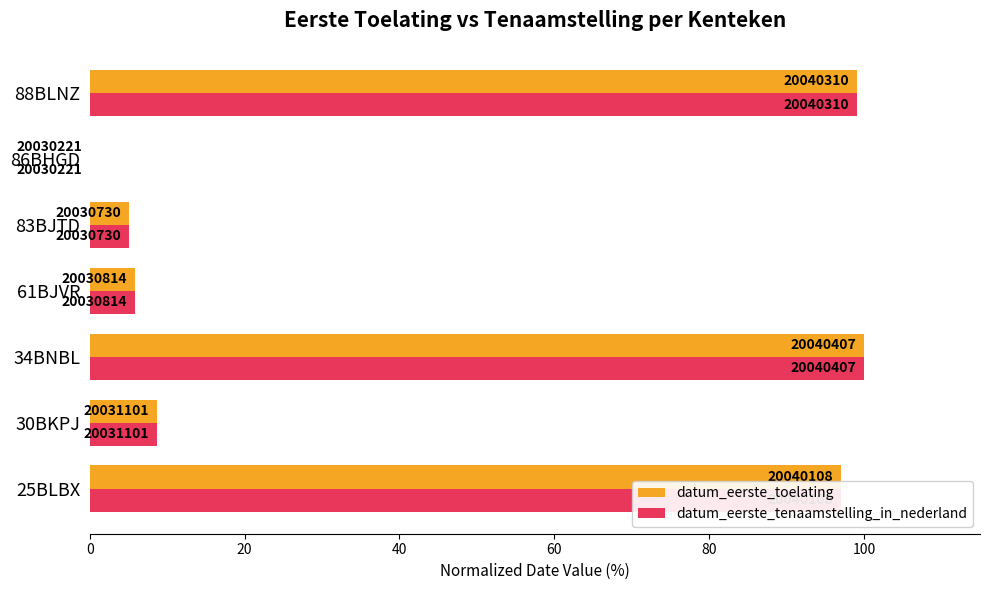

What is the value of the datum_eerste_toelating bar at the 1st from the left?

97.1